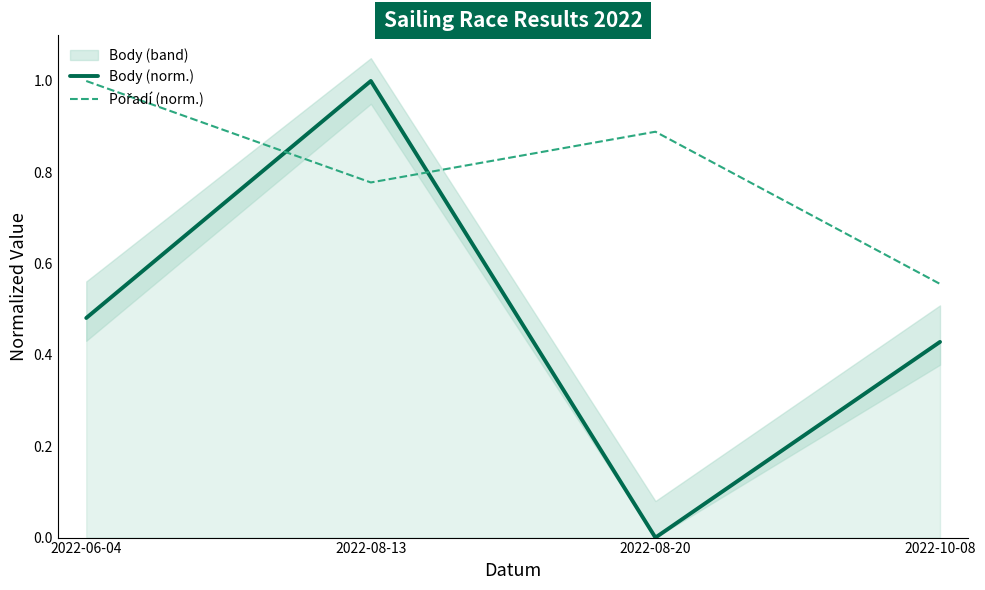

The Body (norm.) series shows 0.4 at 2022-08-13. True or false?

False